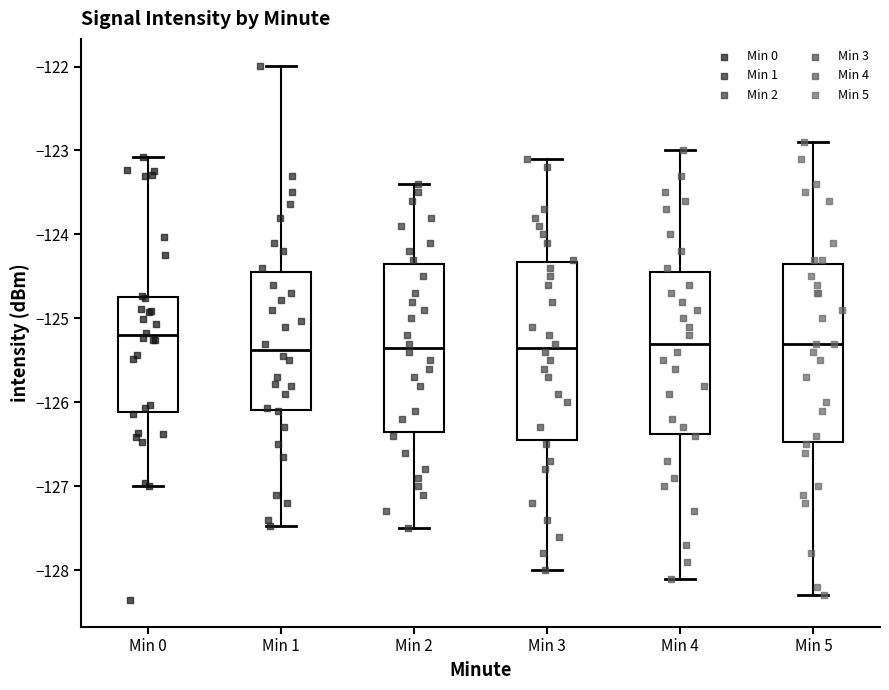

Reading left to right, read every box against the y-axis: the position of its median line, the range the box covers, and the ends of its whiskers. The values are not printed on the chart, so give them approximately, as read against the axis.

Min 0: median -125.2, box -126.1 to -124.7, whiskers -127.0 to -123.1
Min 1: median -125.4, box -126.1 to -124.4, whiskers -127.5 to -122.0
Min 2: median -125.3, box -126.3 to -124.3, whiskers -127.5 to -123.4
Min 3: median -125.3, box -126.4 to -124.3, whiskers -128.0 to -123.1
Min 4: median -125.3, box -126.4 to -124.4, whiskers -128.1 to -123.0
Min 5: median -125.3, box -126.5 to -124.3, whiskers -128.3 to -122.9